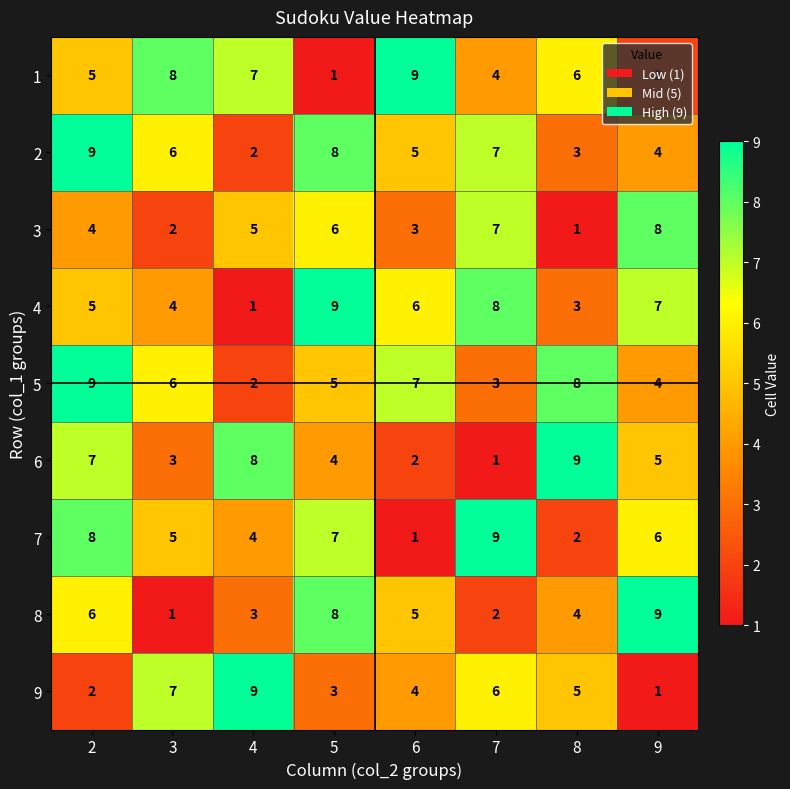

The value of 4 at 4 is 1. True or false?

True